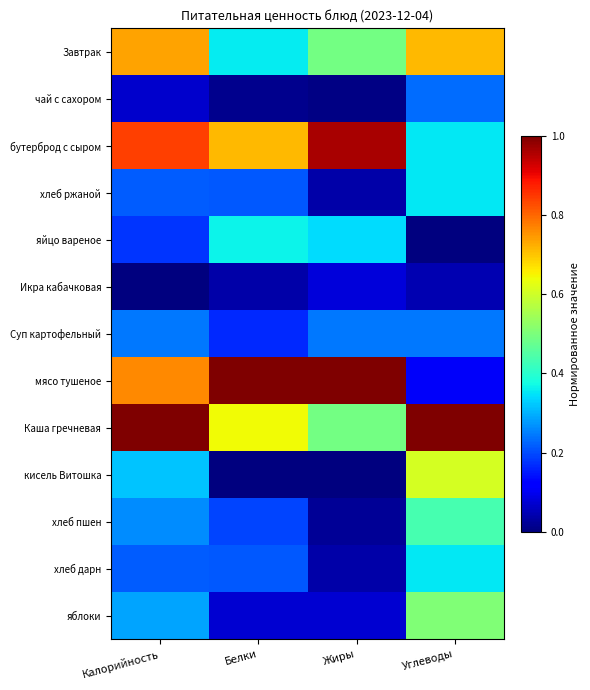

Reading left to right, extract all data points from this chart.

Завтрак: Калорийность=0.7	Белки=0.4	Жиры=0.5	Углеводы=0.7
чай с сахором: Калорийность=0.1	Белки=0.0	Жиры=0.0	Углеводы=0.2
бутерброд с сыром: Калорийность=0.8	Белки=0.7	Жиры=1.0	Углеводы=0.4
хлеб ржаной: Калорийность=0.2	Белки=0.2	Жиры=0.0	Углеводы=0.4
яйцо вареное: Калорийность=0.2	Белки=0.4	Жиры=0.3	Углеводы=0.0
Икра кабачковая: Калорийность=0.0	Белки=0.0	Жиры=0.1	Углеводы=0.0
Суп картофельный: Калорийность=0.2	Белки=0.2	Жиры=0.2	Углеводы=0.2
мясо тушеное: Калорийность=0.8	Белки=1.0	Жиры=1.0	Углеводы=0.1
Каша гречневая: Калорийность=1.0	Белки=0.6	Жиры=0.5	Углеводы=1.0
кисель Витошка: Калорийность=0.3	Белки=0.0	Жиры=0.0	Углеводы=0.6
хлеб пшен: Калорийность=0.3	Белки=0.2	Жиры=0.0	Углеводы=0.4
хлеб дарн: Калорийность=0.2	Белки=0.2	Жиры=0.0	Углеводы=0.4
яблоки: Калорийность=0.3	Белки=0.1	Жиры=0.1	Углеводы=0.5